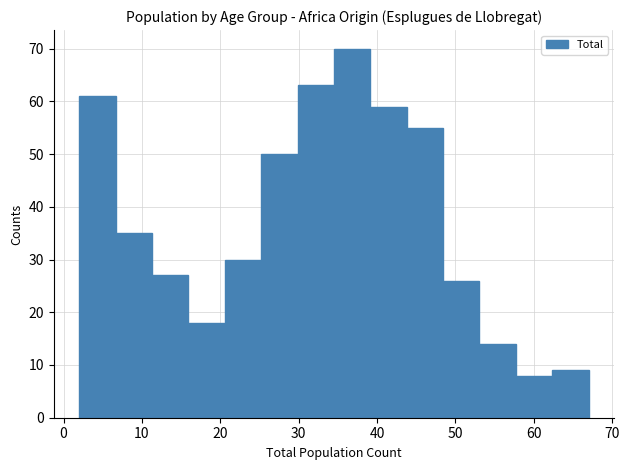

How tall is the bar that spans 11 to 16 on the x-axis? Neither the bar edges nor the heights are printed on the chart, so give them approximately, as read against the axes.

27